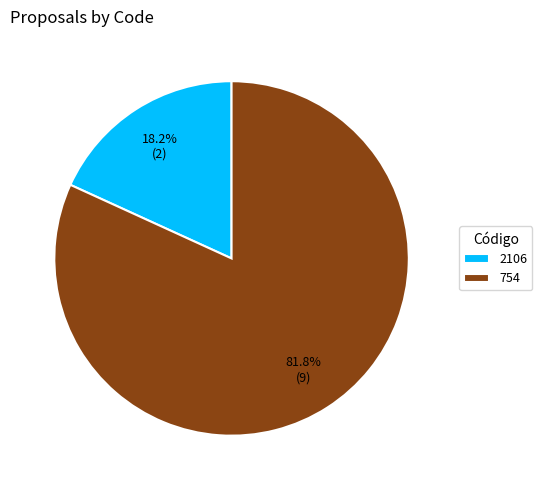

To the nearest percent, what is the combined percentage of 2106 and 754?

100%